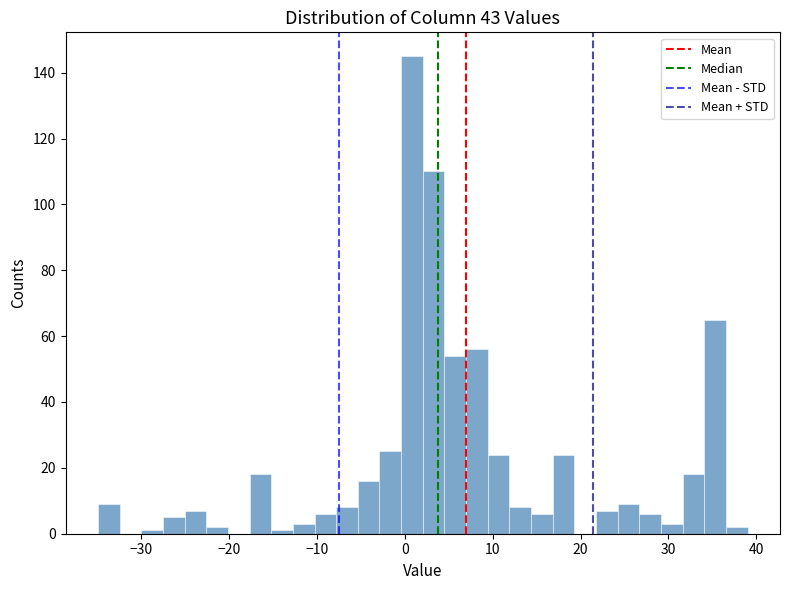

Read against the x-axis, roughly where is the centre of the tallest bar?

1